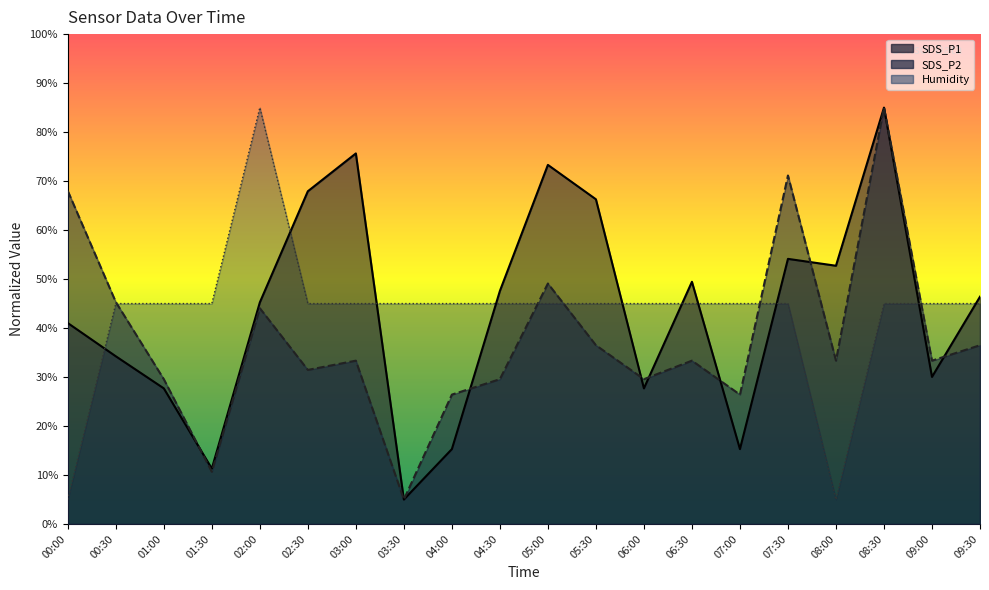

What is the label of the 20th point from the right?

00:00